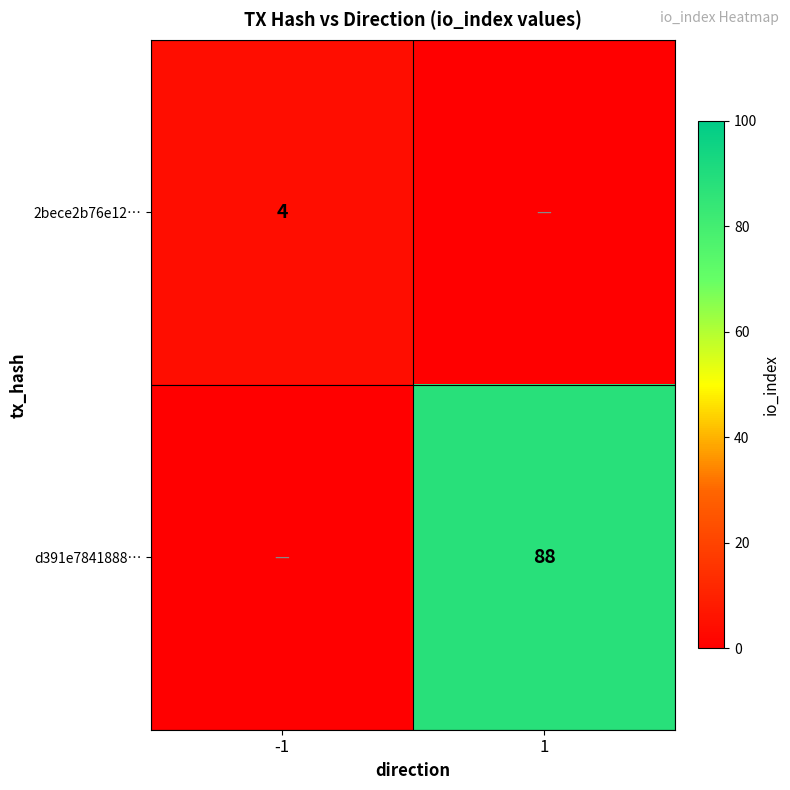

Is it true that d391e7841888… equals 145 at 1?

False